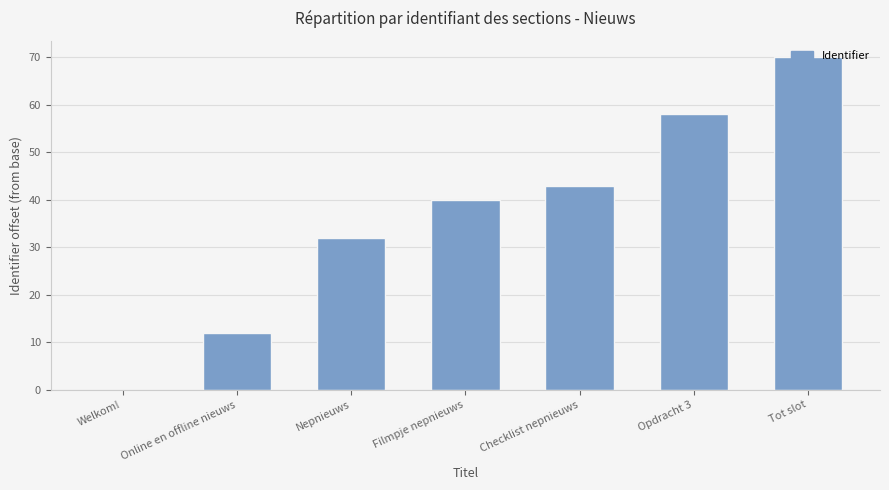

What is the greatest value displayed?

70